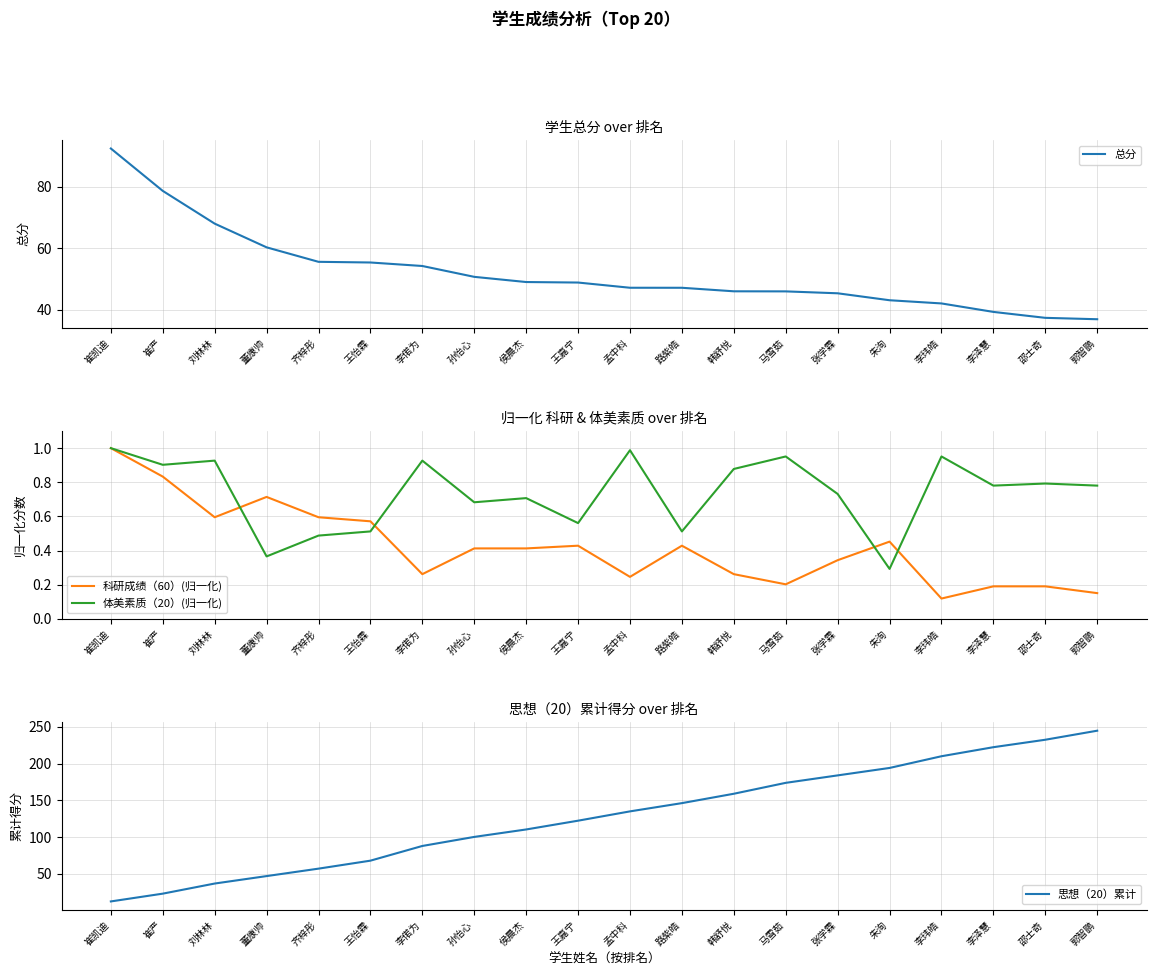

What is the minimum value for 科研成绩（60）(归一化)?

0.1